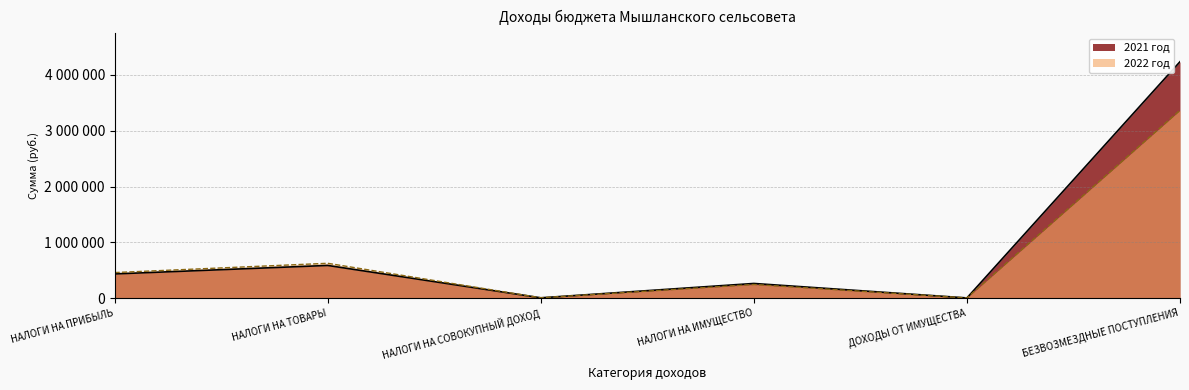

At how many categories does at least one series exceed 2643639?

1